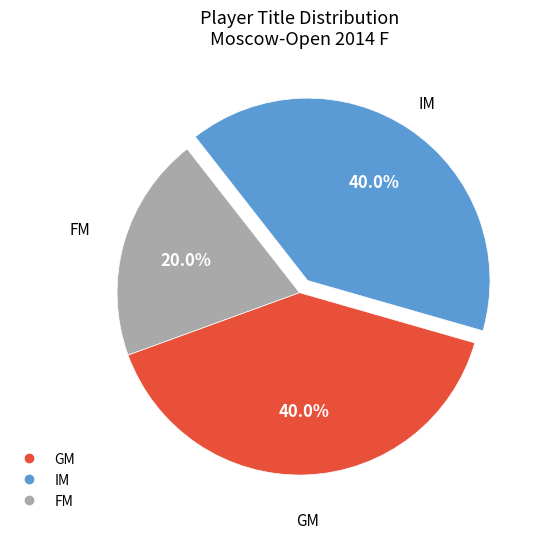

What is the ratio of the value at GM to the value at FM?

2.0